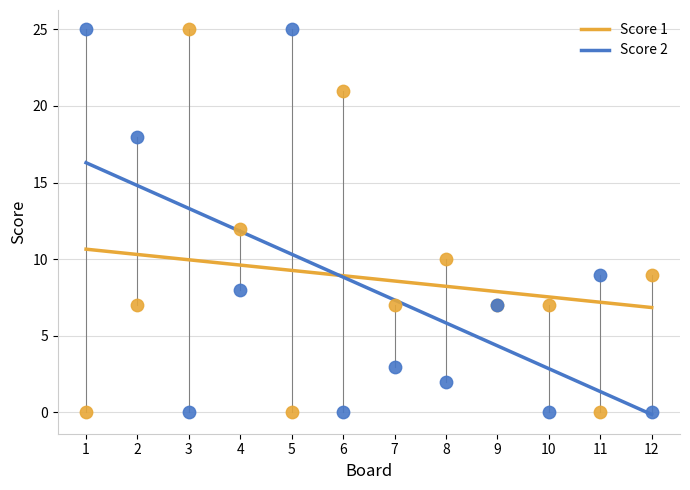

What are all the series names shown in the legend?

Score 1, Score 2